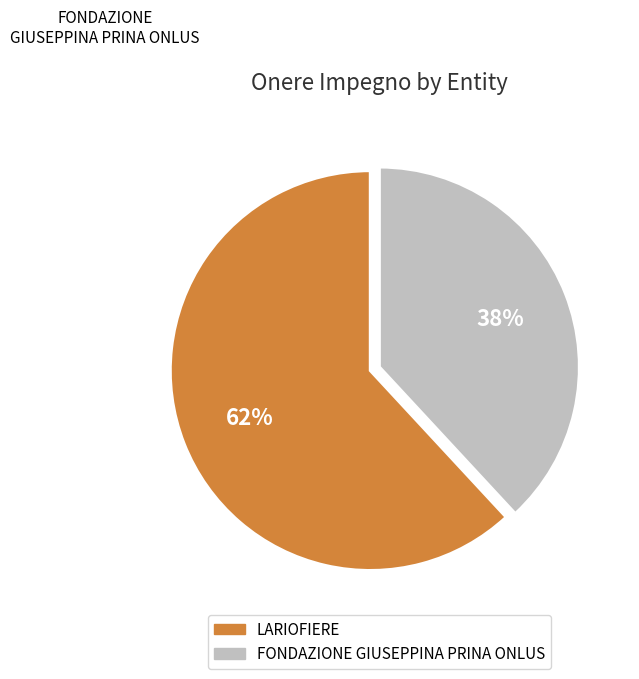

Which category accounts for the majority?

LARIOFIERE